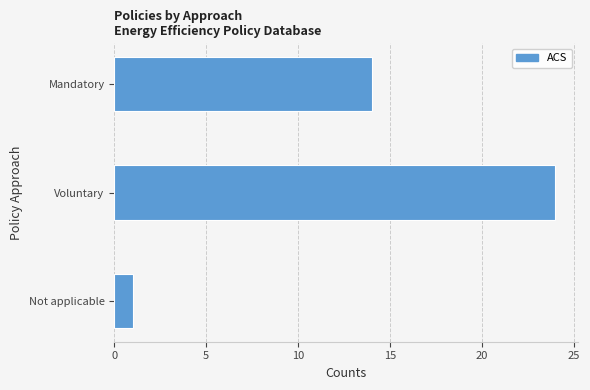

Reading top to bottom, list all the values displayed in this chart.

Mandatory=14	Voluntary=24	Not applicable=1